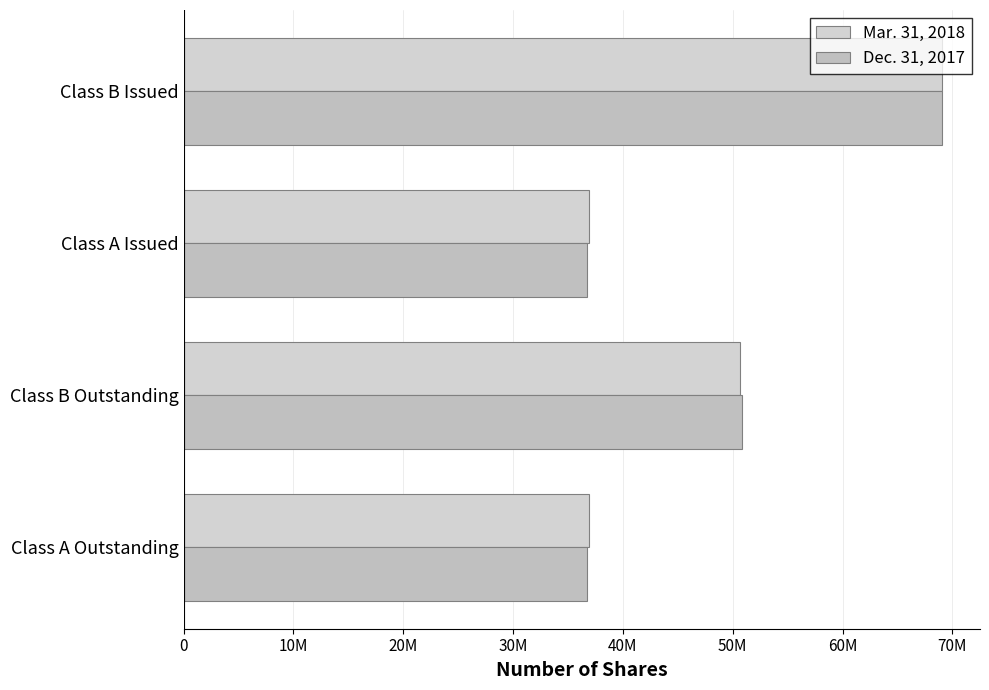

Reading right to left, what are all the values shown in this chart?

Mar. 31, 2018: 69066445	36939436	50706629	36930269
Dec. 31, 2017: 69066445	36758233	50836629	36749072